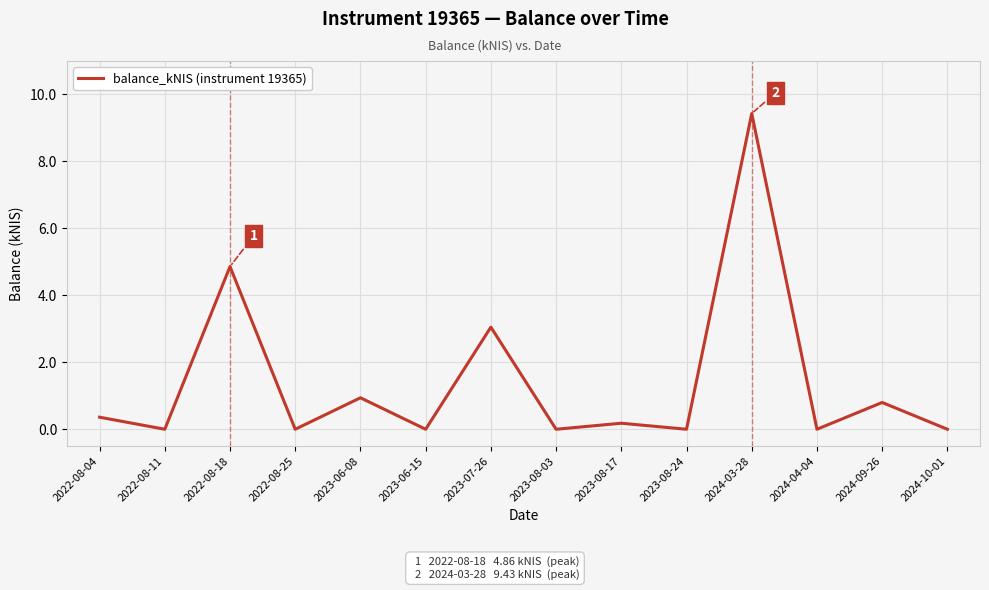

True or false: the data shows 6.5 at 2022-08-11.

False